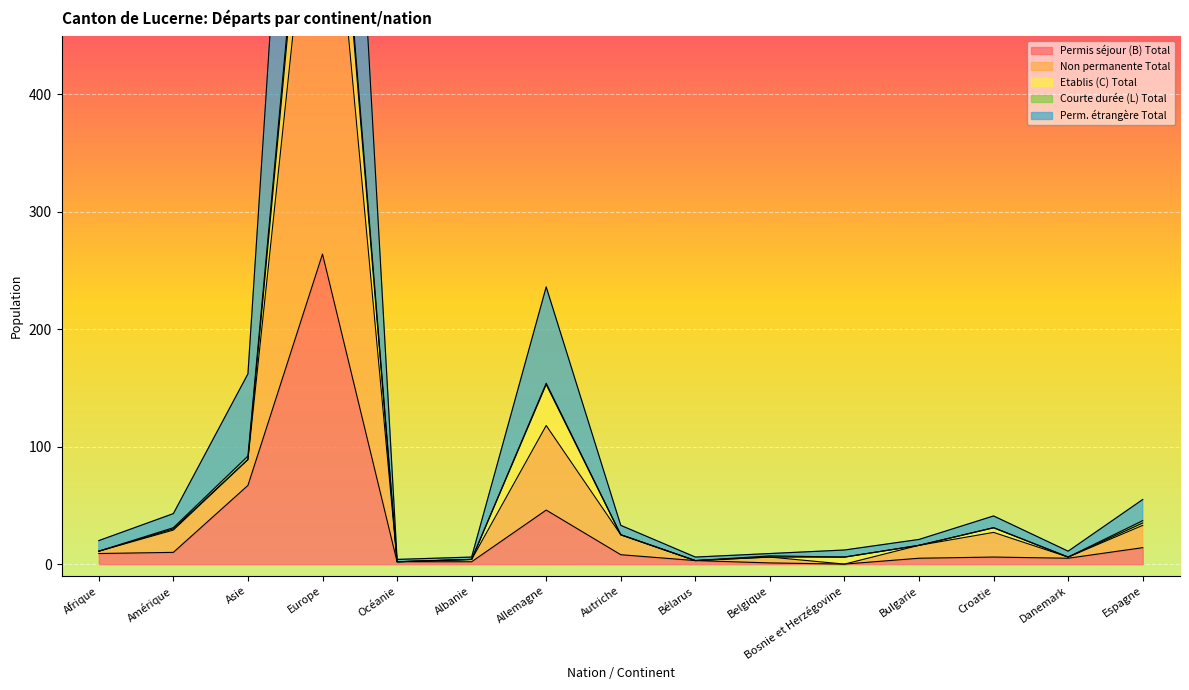

The value of Permis séjour (B) Total at Europe is 417. True or false?

False